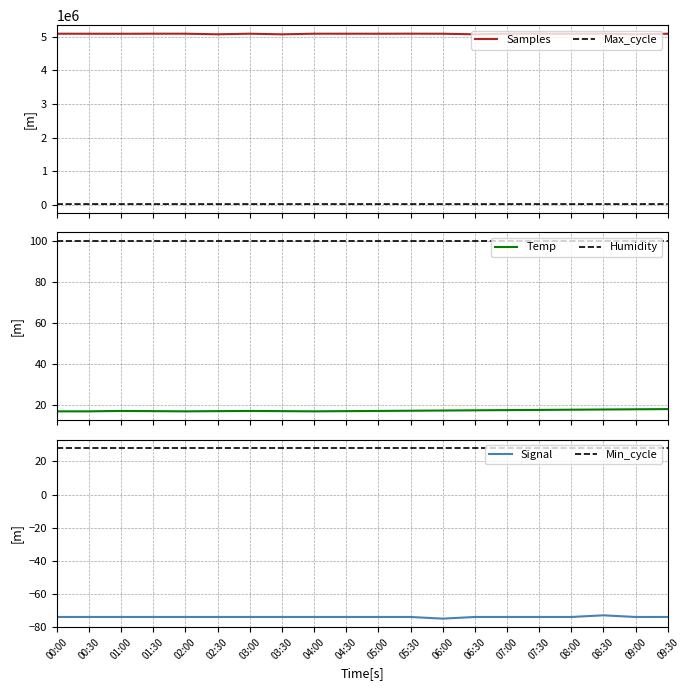

True or false: Temp and Max_cycle cross at least once.

False